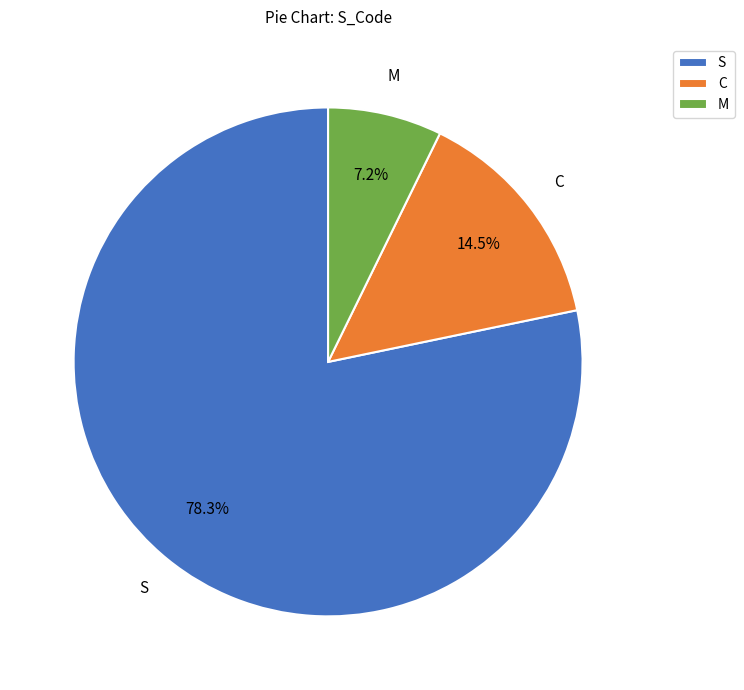

Is the sum of M and S greater than half?

Yes